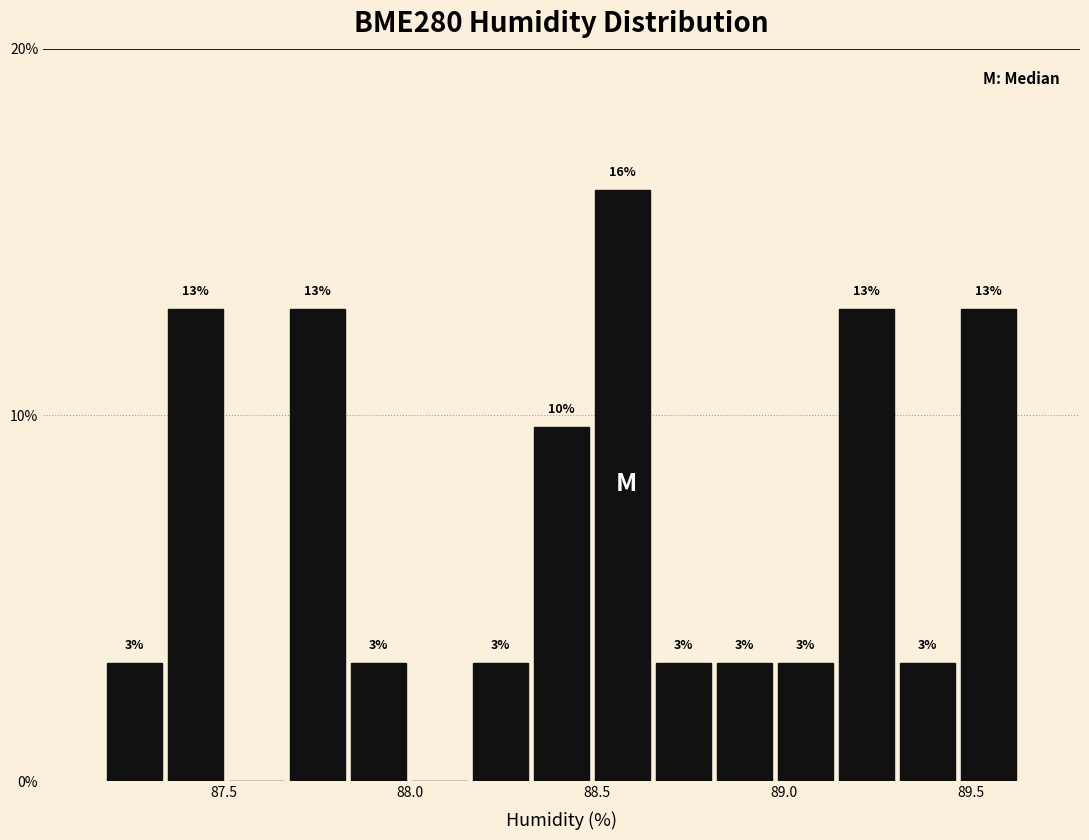

Around what value on the x-axis is the tallest bar? Give the approximate position of its centre, as read against the axis.

88.55